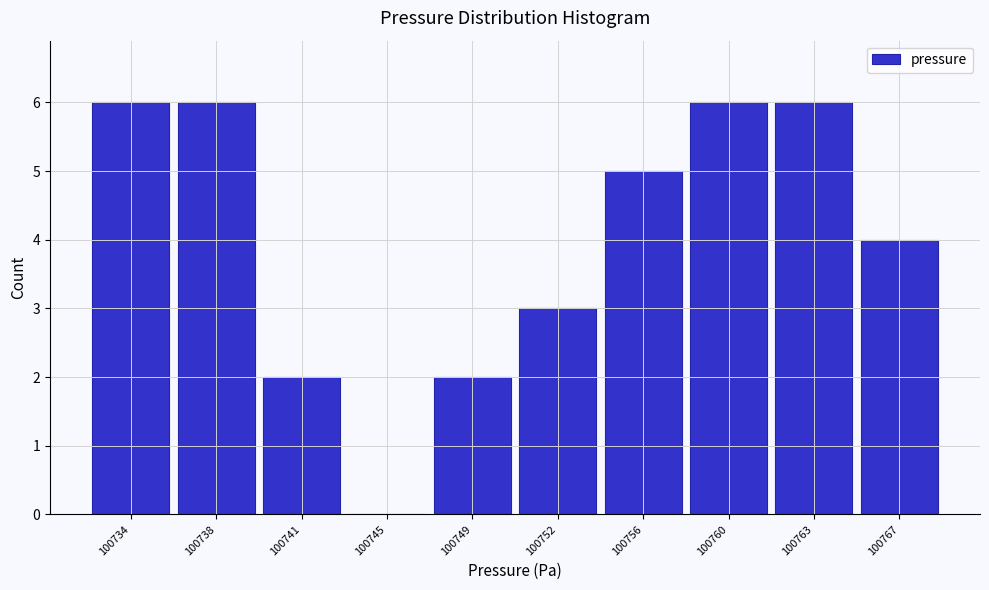

Reading left to right, transcribe all the data shown in this chart.

100734=6	100738=6	100741=2	100745=0	100749=2	100752=3	100756=5	100760=6	100763=6	100767=4